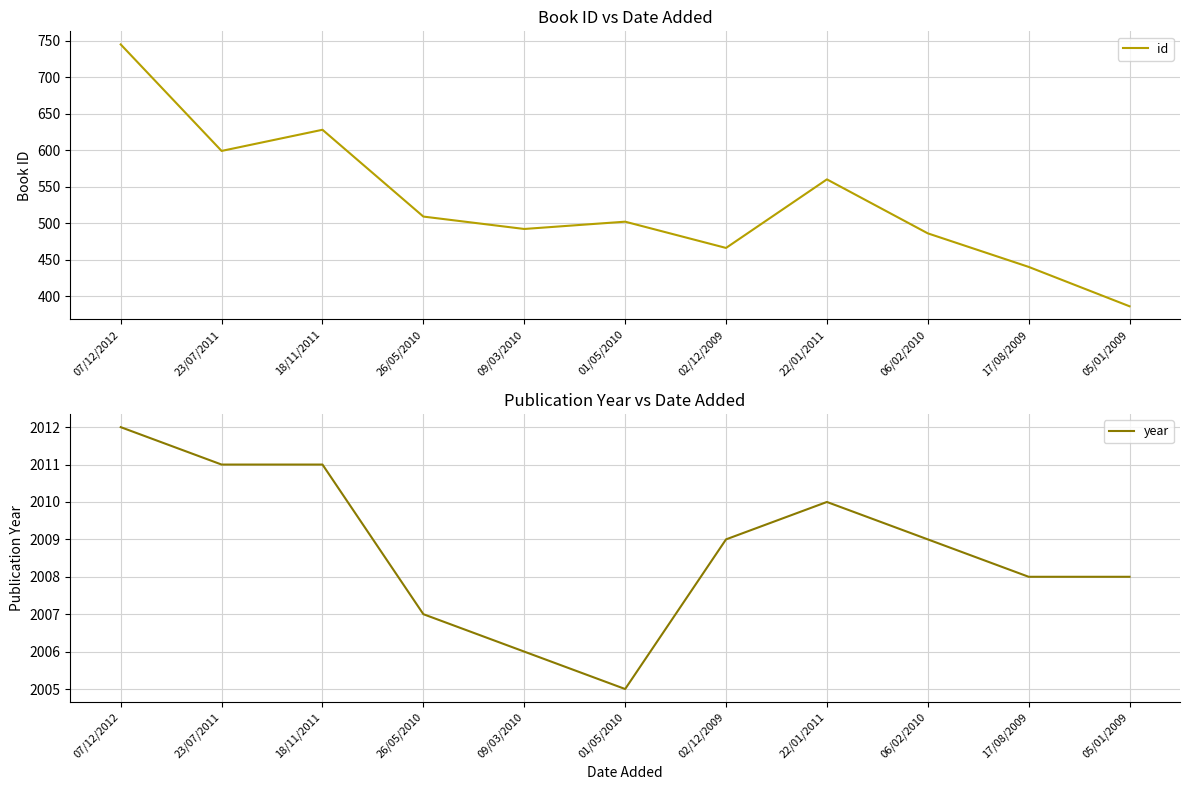

The id series shows 268 at 18/11/2011. True or false?

False